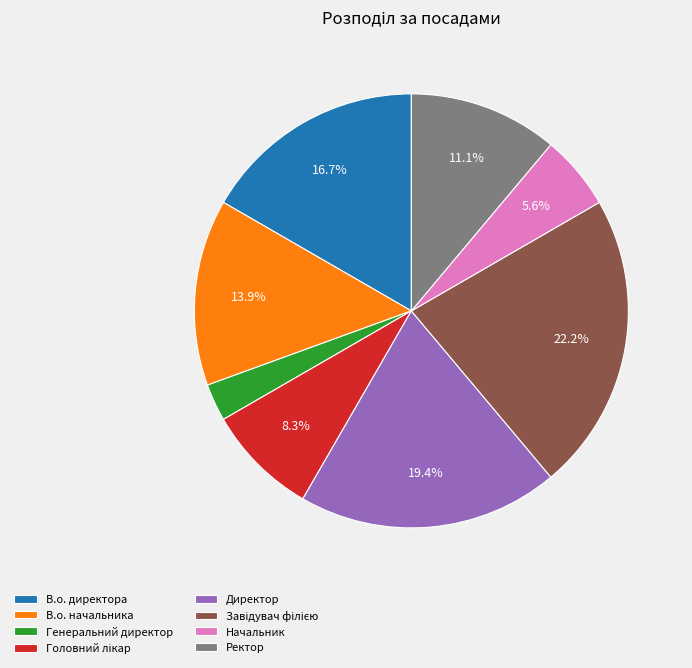

The В.о. начальника slice represents 23% of the pie. True or false?

False